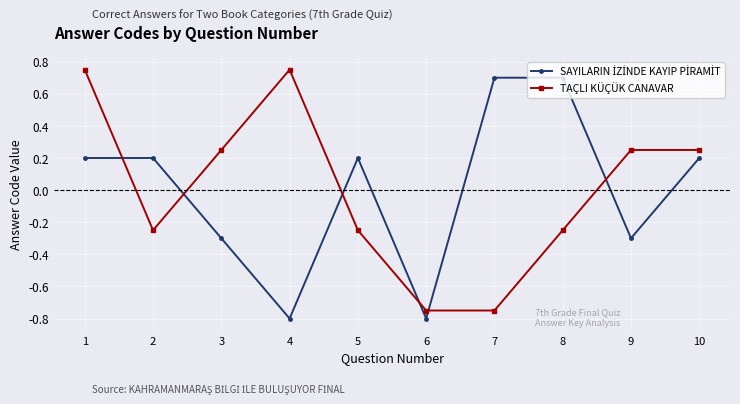

At which category is the sum across all series the highest?

1